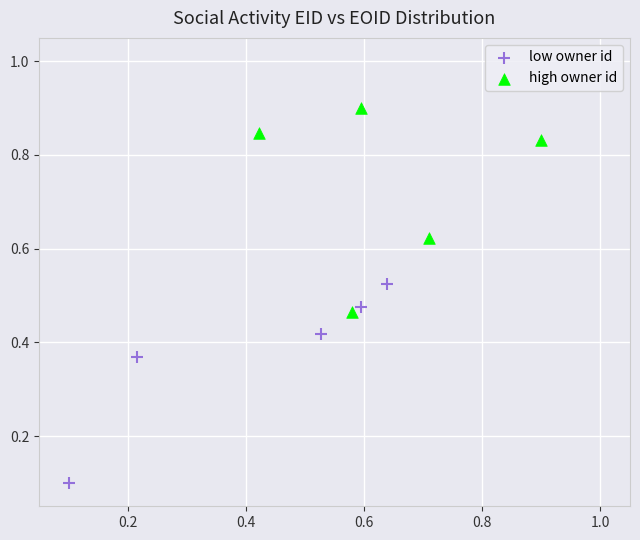

Which series contains the lowest Y value?

low owner id